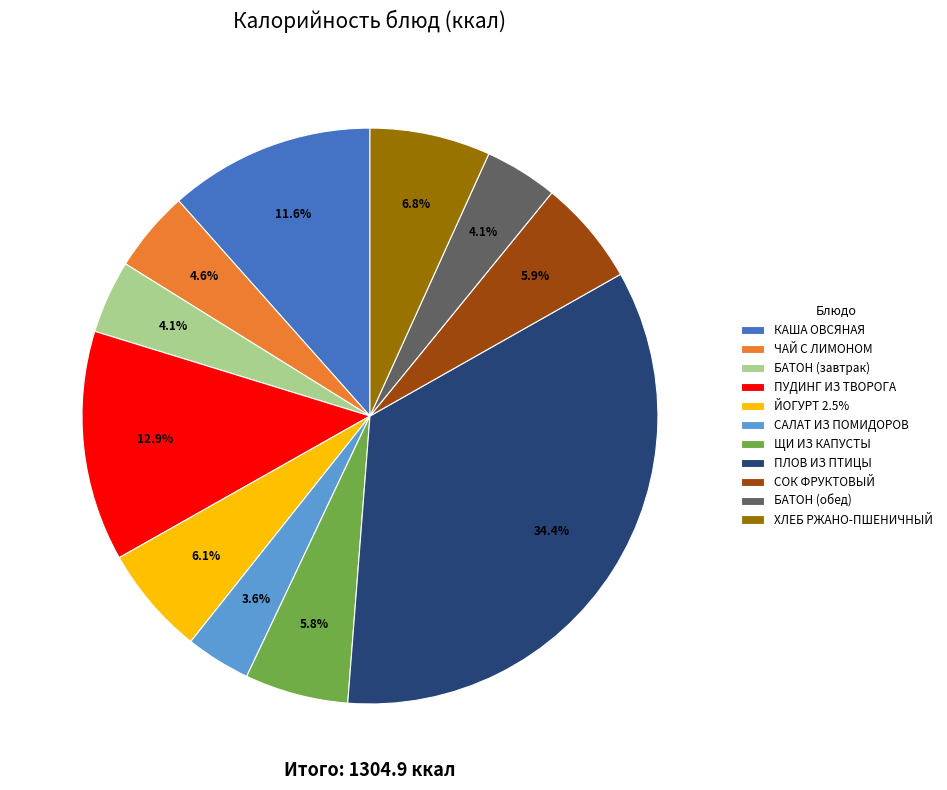

What is the largest slice in the pie chart?

ПЛОВ ИЗ ПТИЦЫ